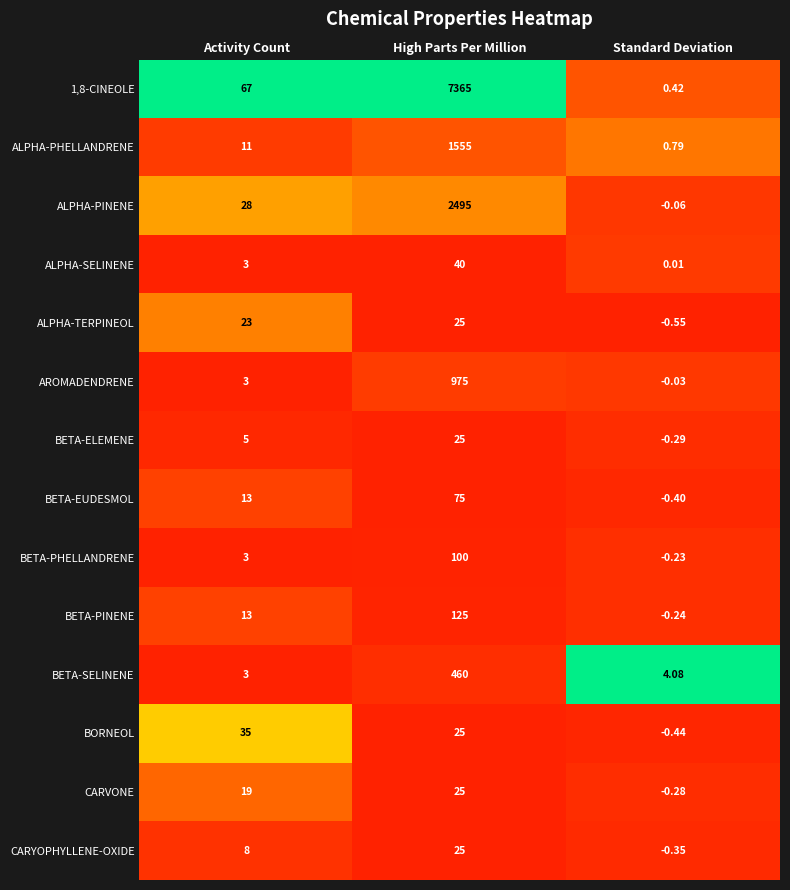

At which label is BETA-EUDESMOL closest to 37?

Activity Count